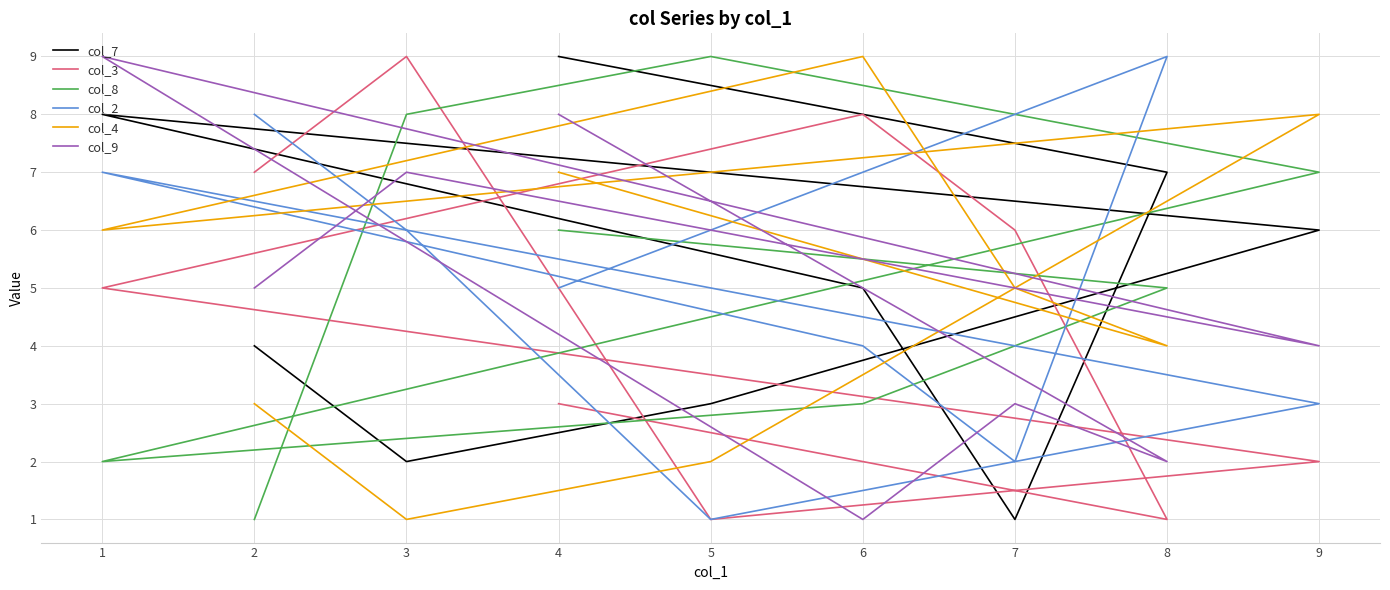

How many data points in col_8 are less than 5?

4